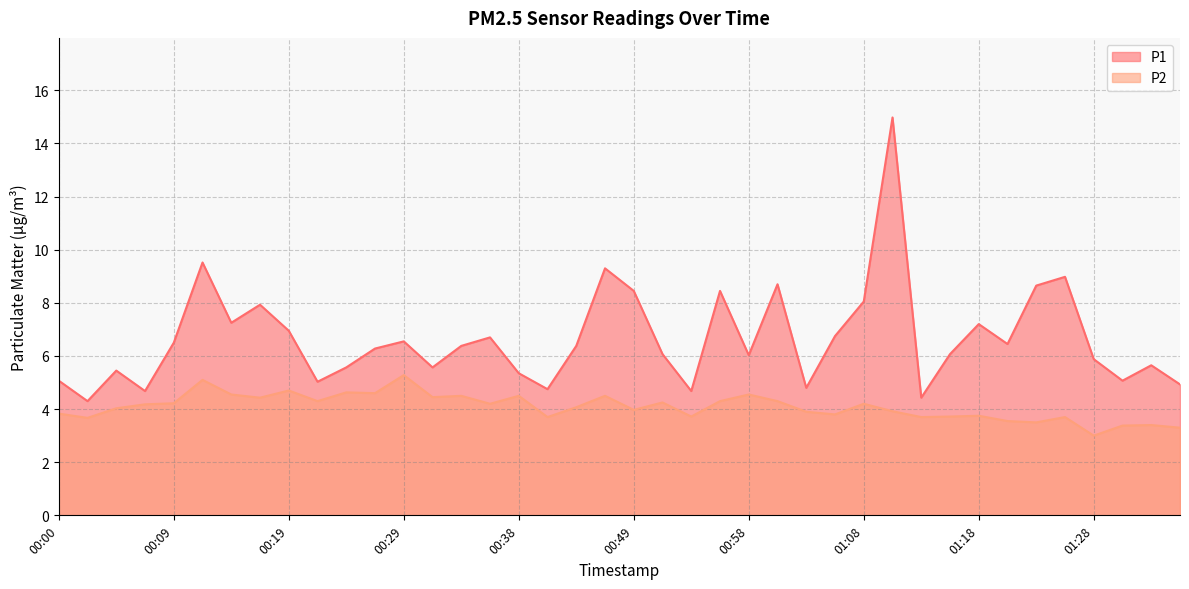

Where is the first local minimum for P2?

00:02